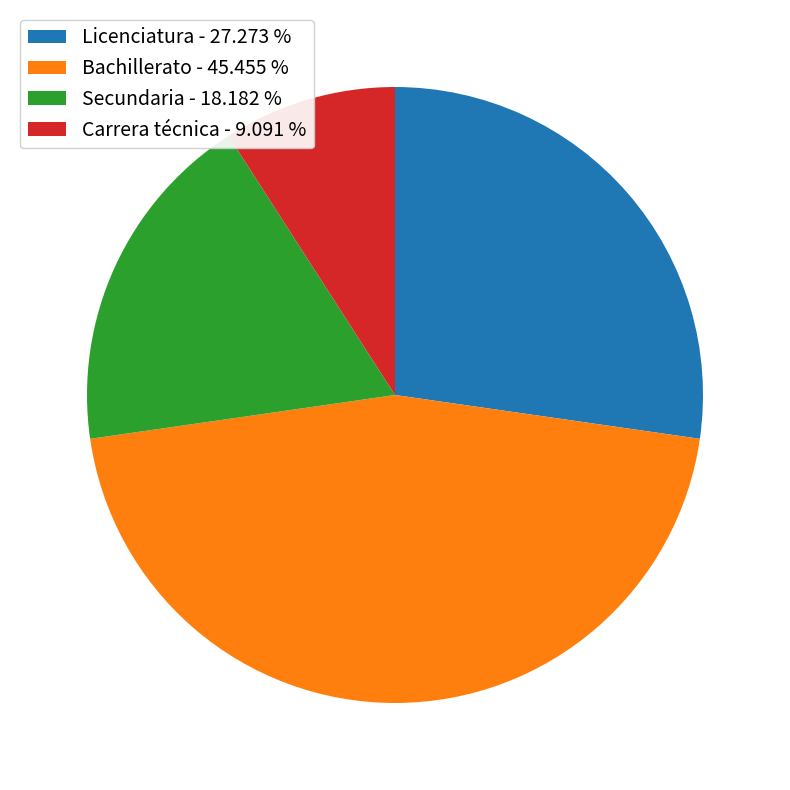

Do Bachillerato - 45.455 % and Carrera técnica - 9.091 % together represent more than half of the pie?

Yes